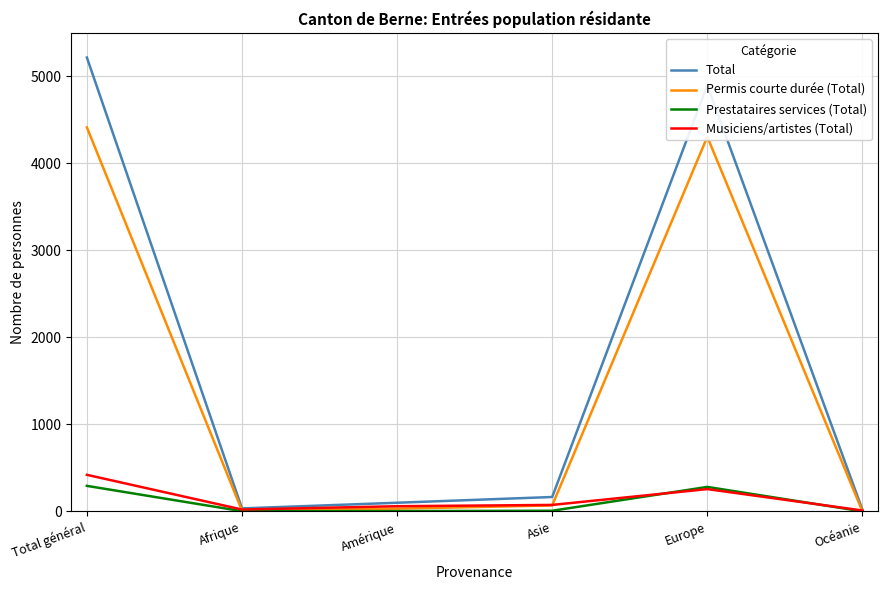

At which label is Musiciens/artistes (Total) closest to 215?

Europe